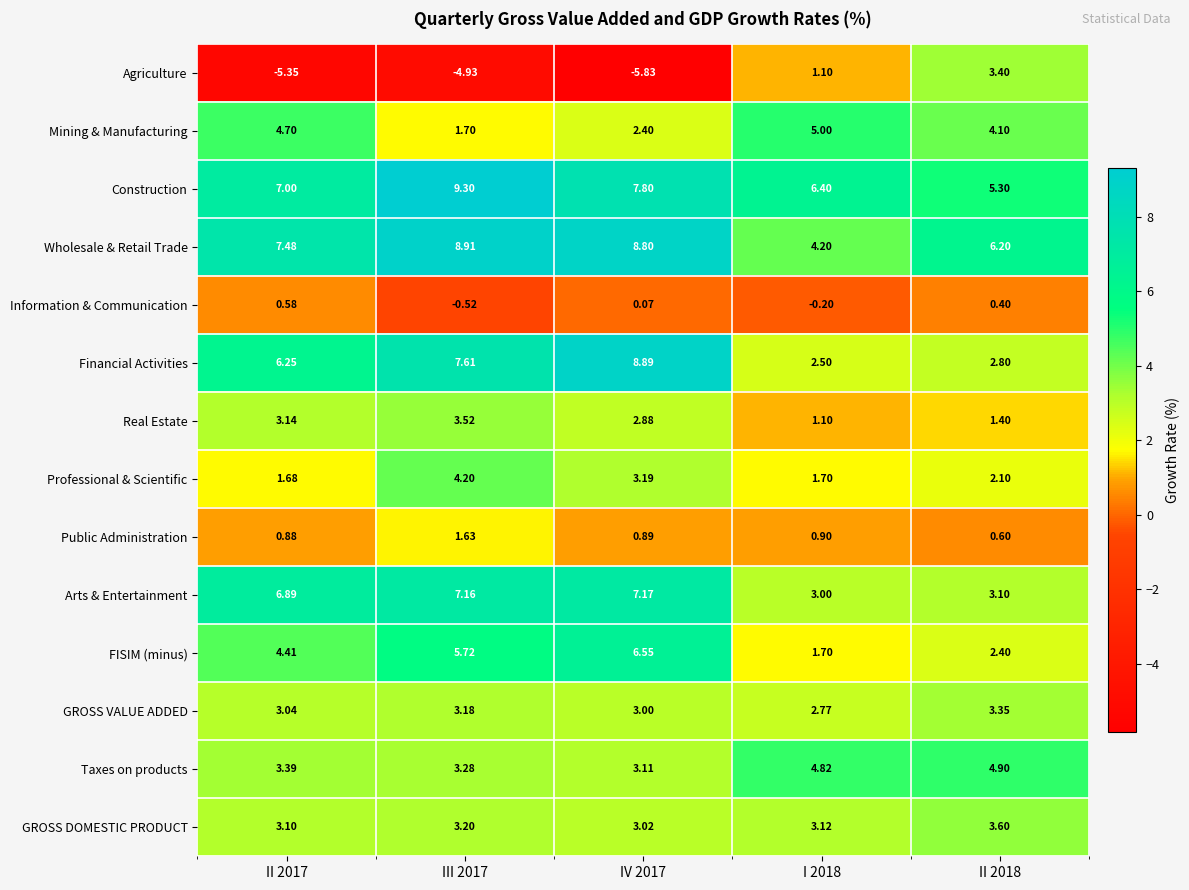

List the series in order of their peak value, lowest first.

Information & Communication, Public Administration, GROSS VALUE ADDED, Agriculture, Real Estate, GROSS DOMESTIC PRODUCT, Professional & Scientific, Taxes on products, Mining & Manufacturing, FISIM (minus), Arts & Entertainment, Financial Activities, Wholesale & Retail Trade, Construction